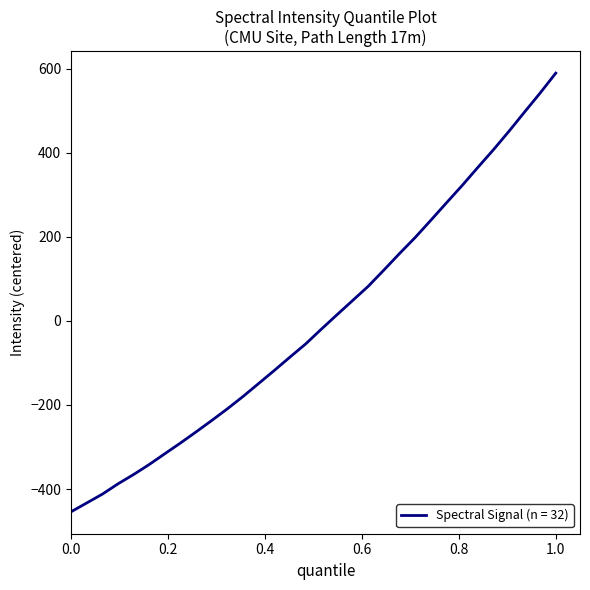

Count the number of categories in the chart.

32